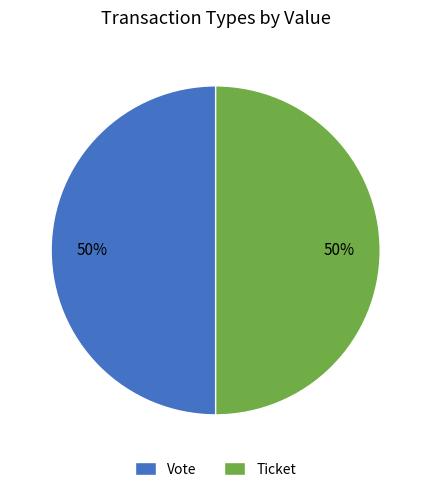

How many slices are in this pie chart?

2